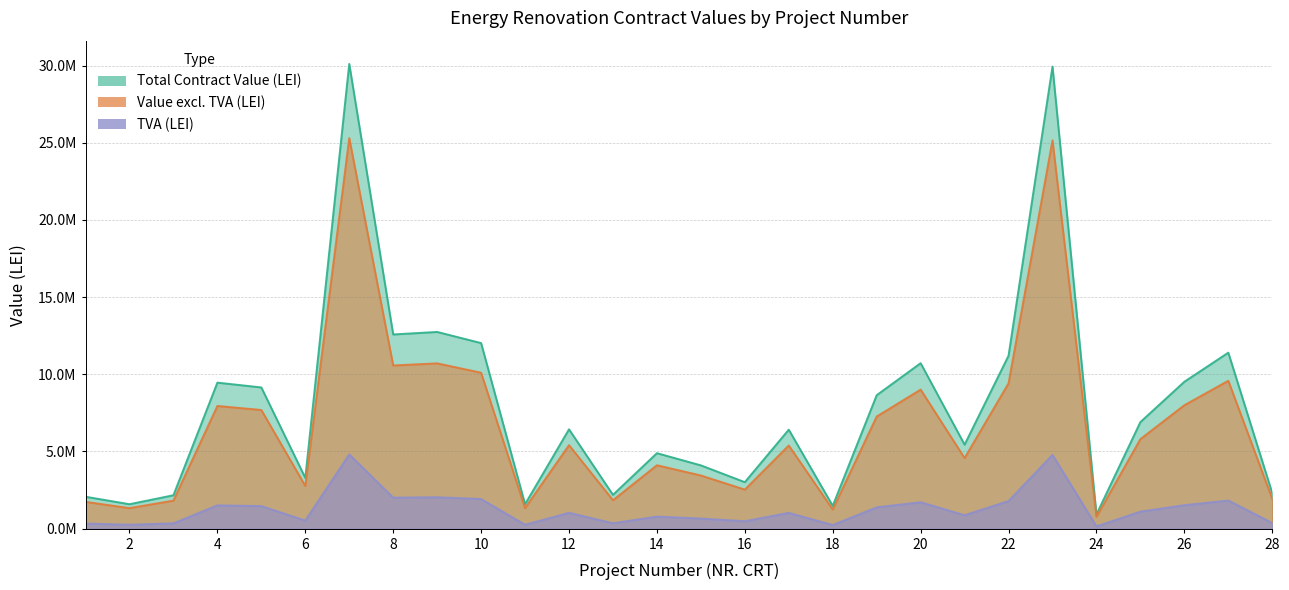

What is the greatest value displayed?

30107445.3